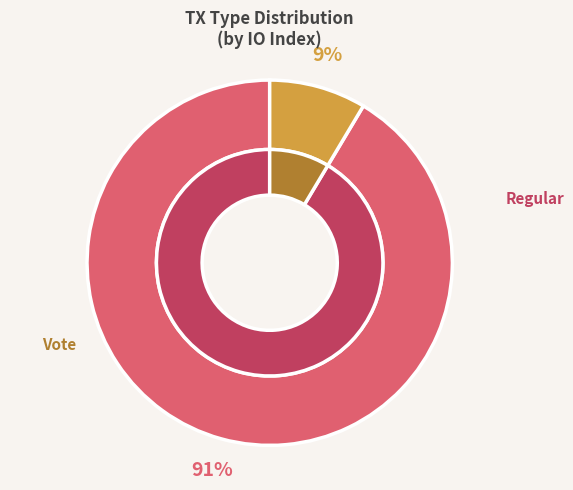

To the nearest percent, what portion does Vote represent?

9%